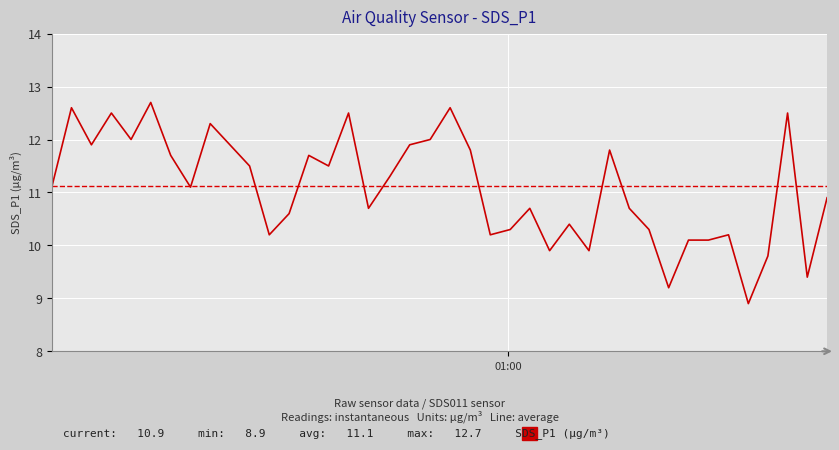

At which label is the value closest to 10?

2023/07/11 01:05:20